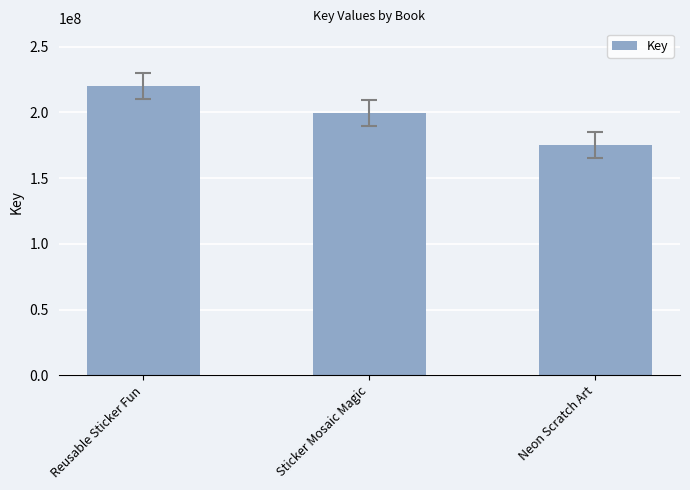

At which category does the chart reach its minimum across all series?

Neon Scratch Art